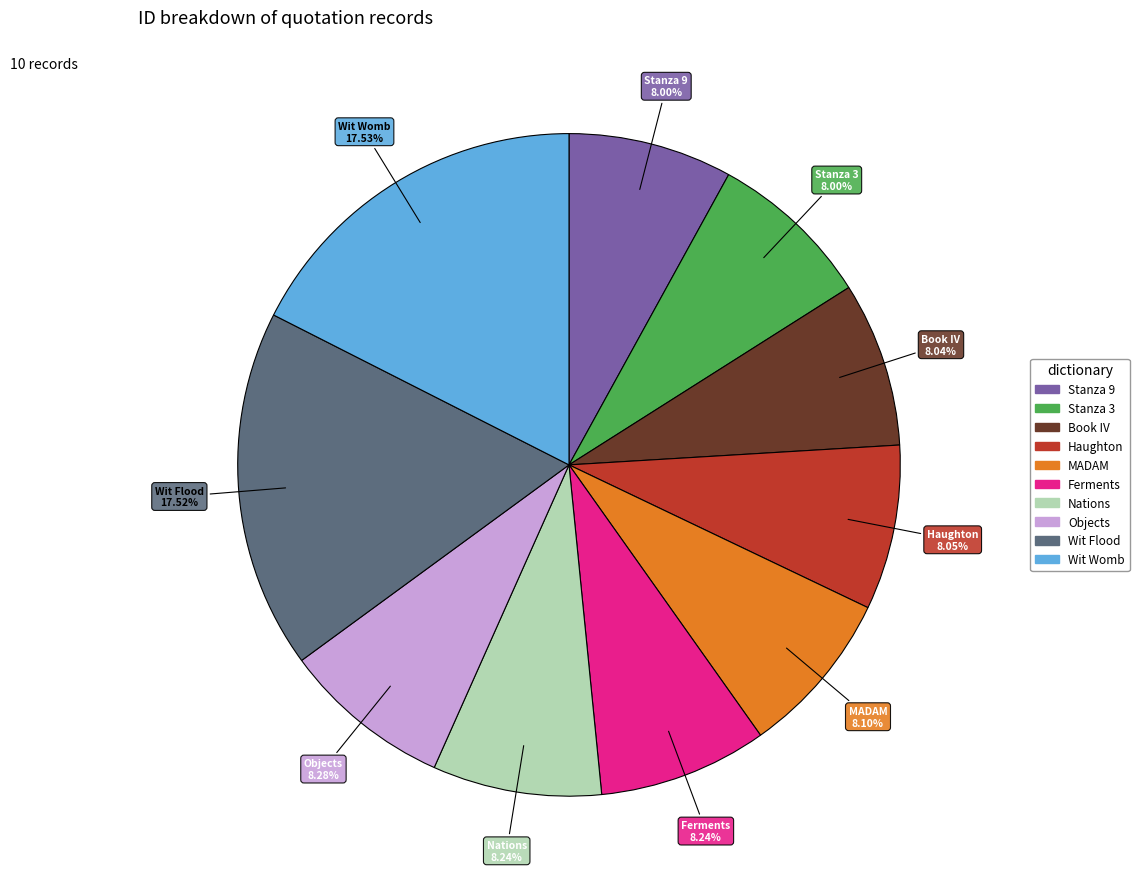

Is there a majority slice in this chart?

No